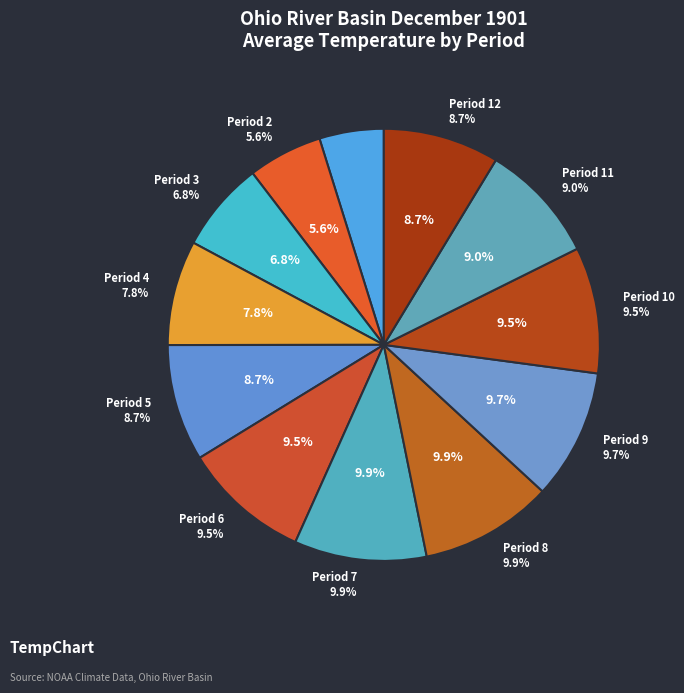

Does Period 8 account for over 50% of the chart?

No